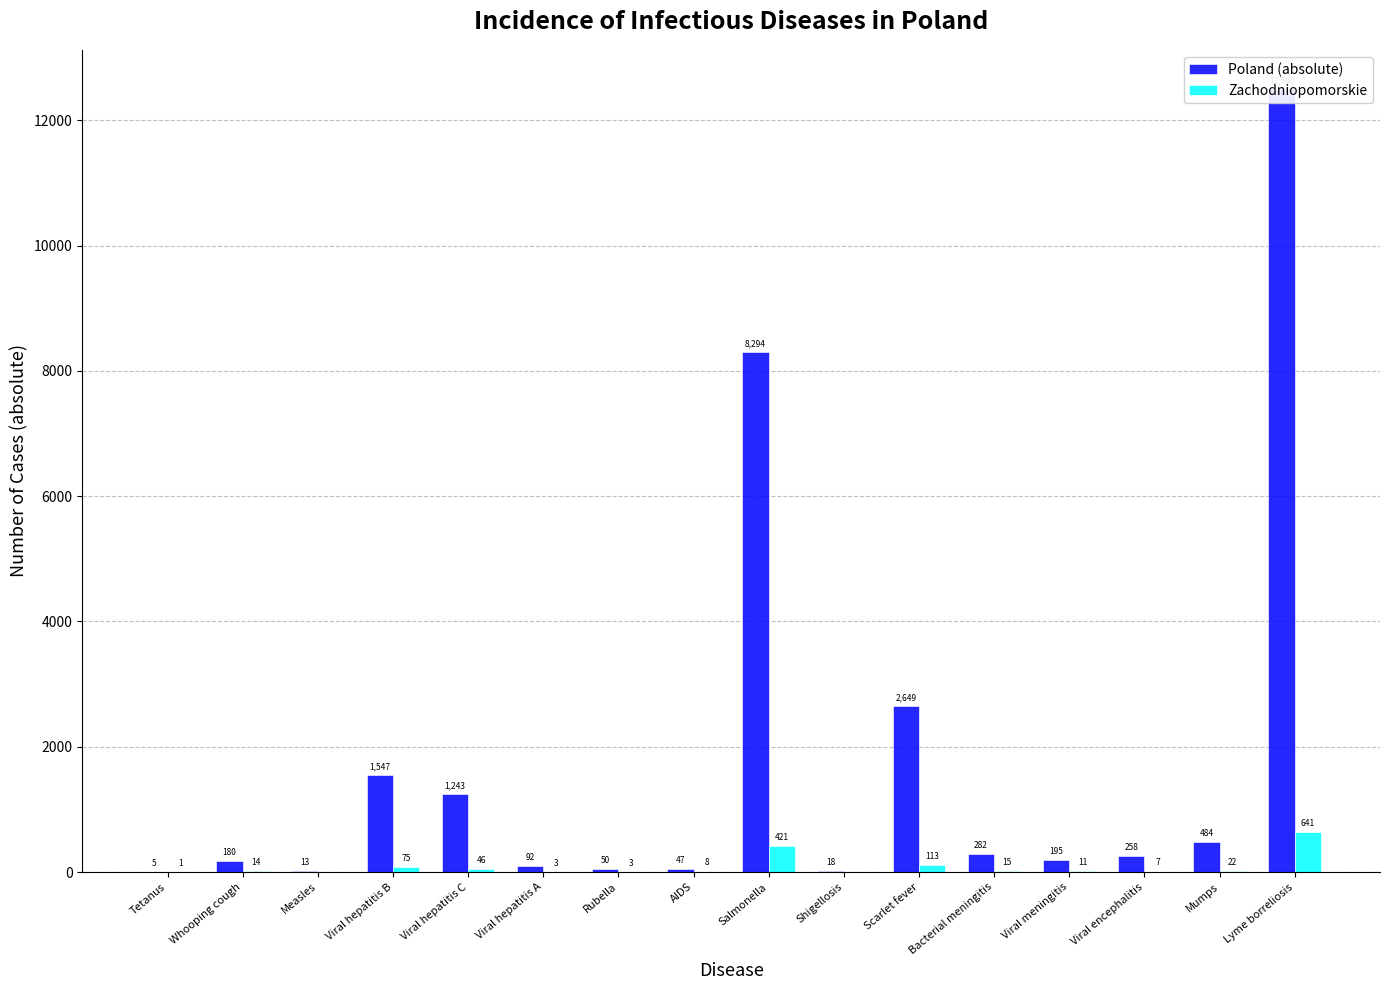

At which category does the chart reach its peak across all series?

Lyme borreliosis